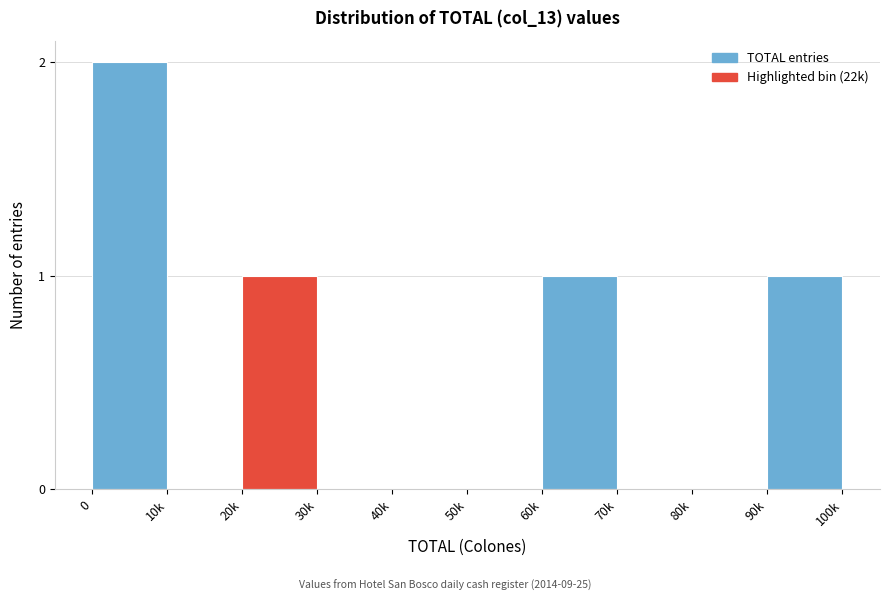

Reading left to right, transcribe all the data shown in this chart.

0=2	10k=0	20k=1	30k=0	40k=0	50k=0	60k=1	70k=0	80k=0	90k=1